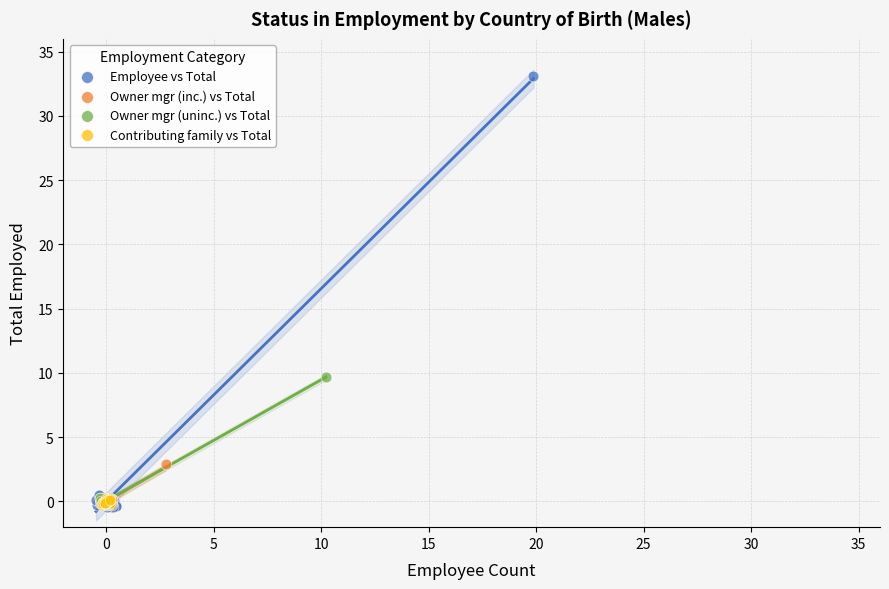

Which series has the largest Y range (max minus min)?

Employee vs Total